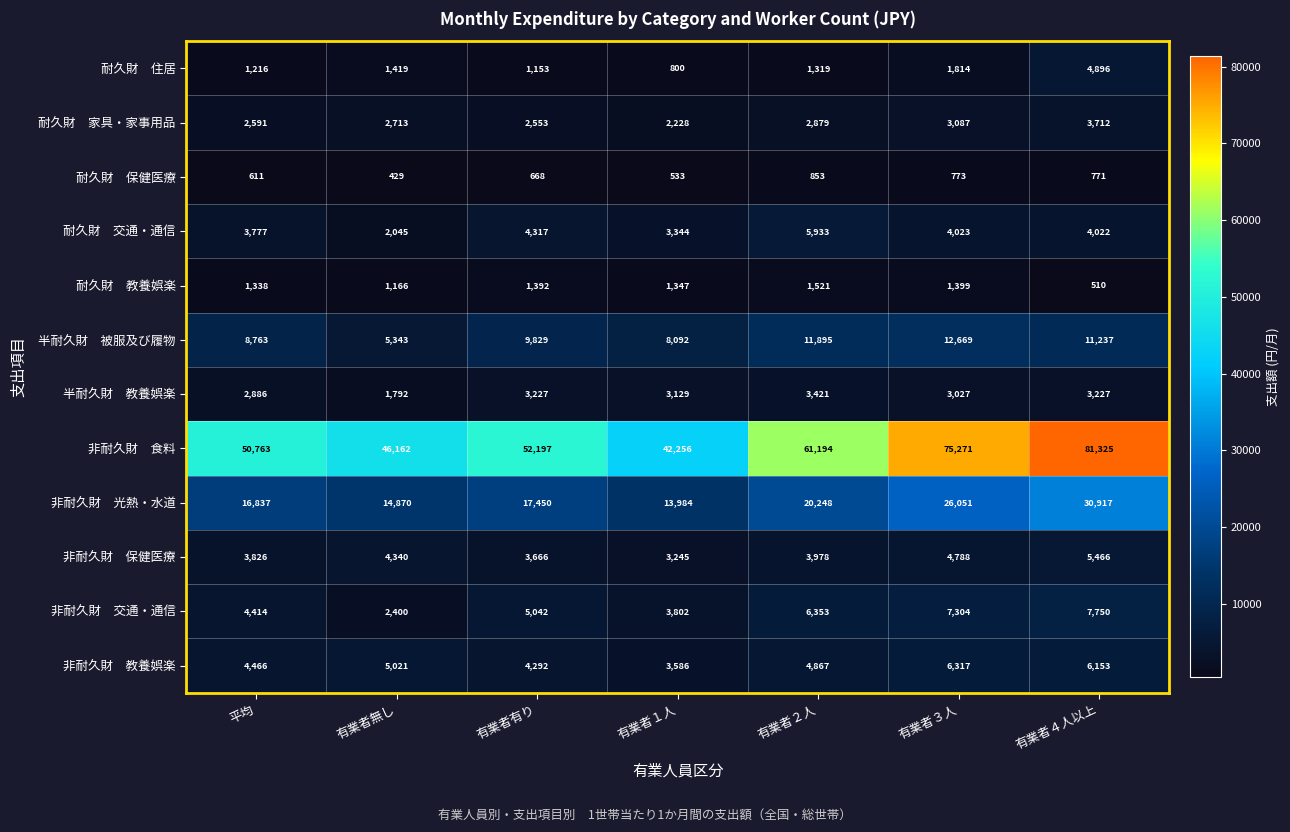

What is the total value across all series at 平均?

101488